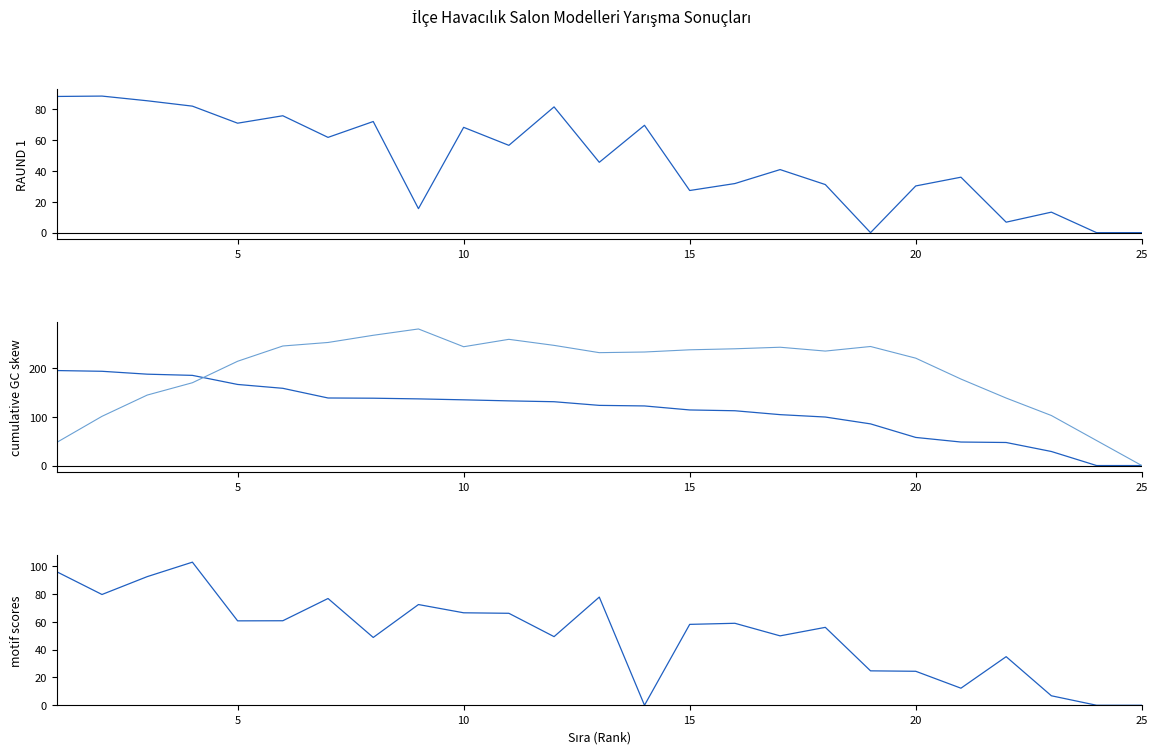

How many intersections are there between RAUND 1 and cumulative RAUND 2?

2